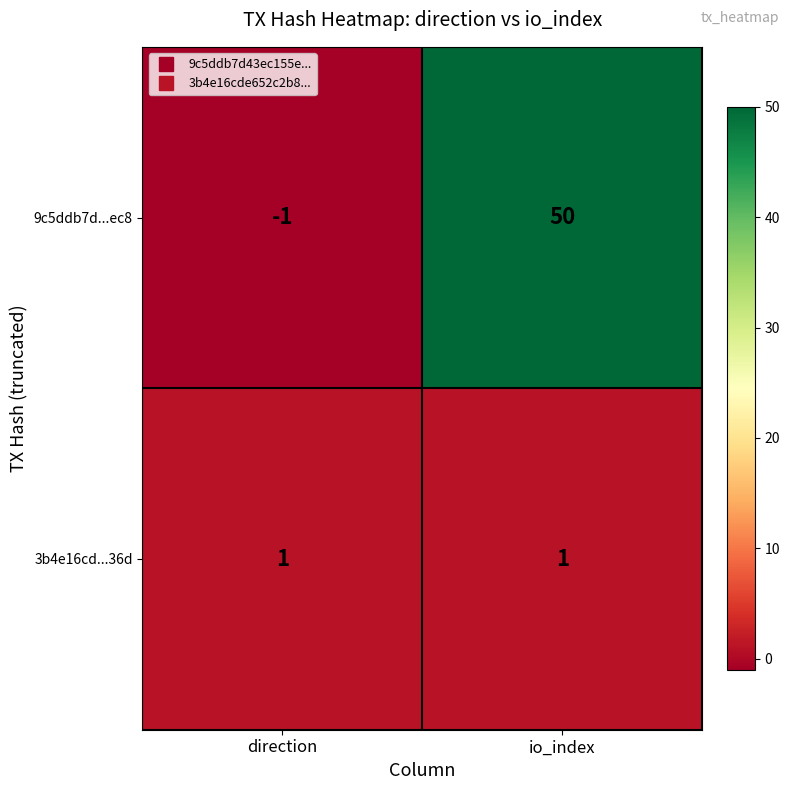

At which category is the sum across all series the highest?

io_index